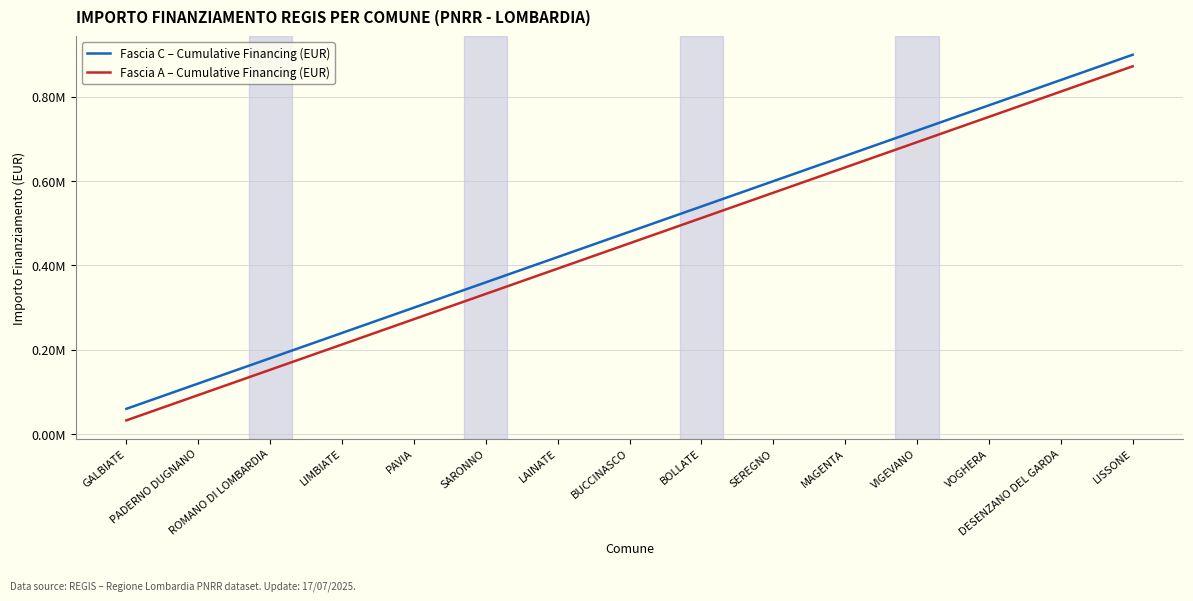

Is this an area chart (filled region under the line)?

No